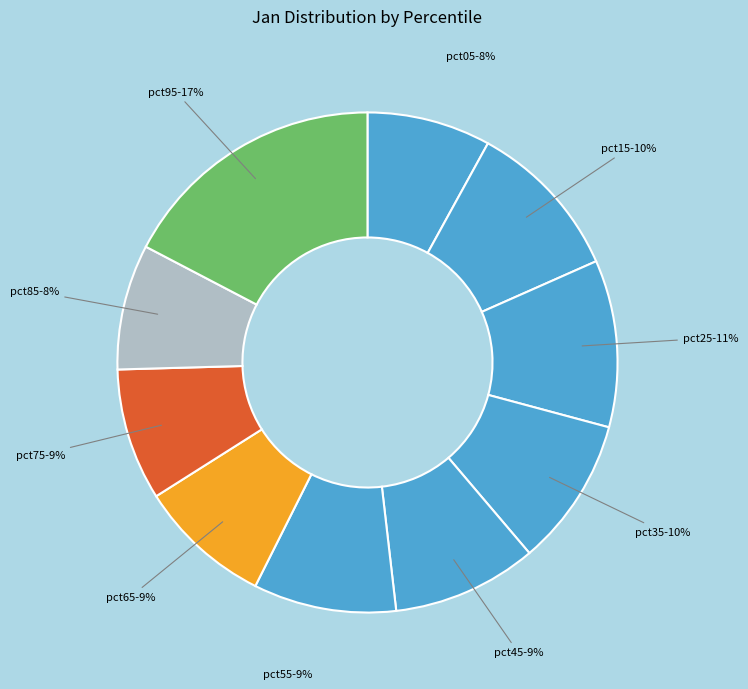

To the nearest percent, what is the difference between the largest and smallest slice percentages?

9%